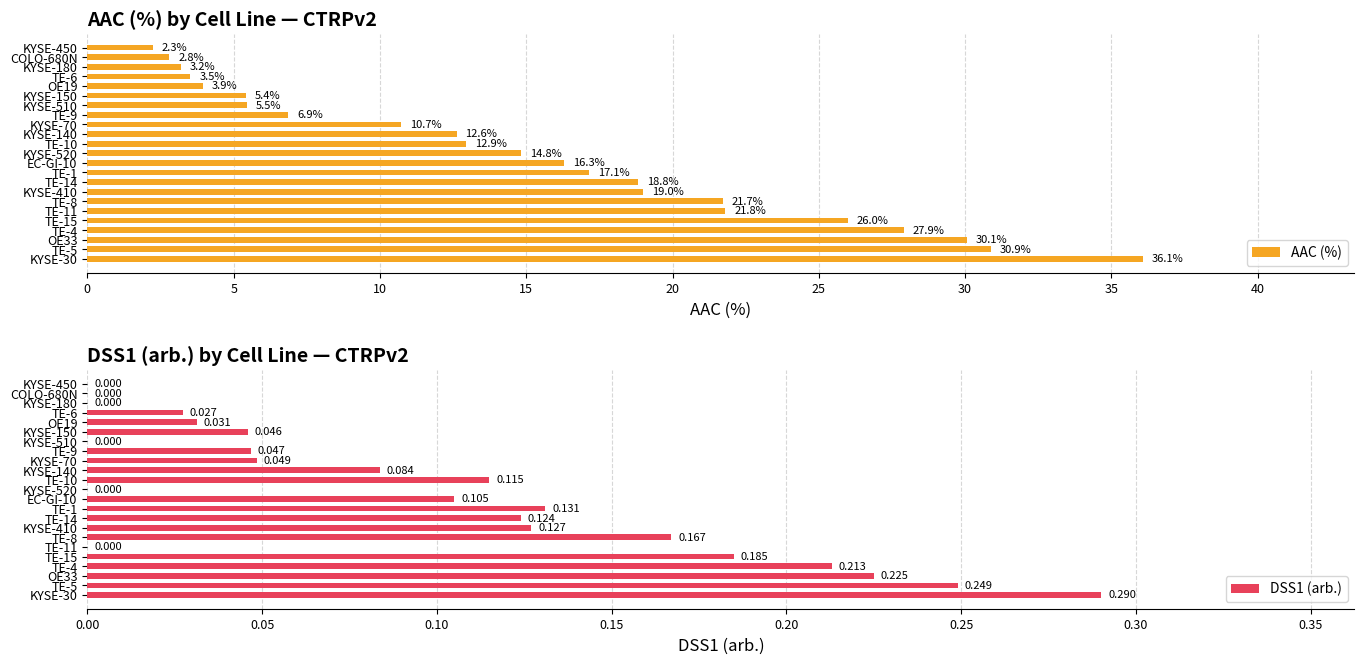

How many positive values does the DSS1 (arb.) series have?

17